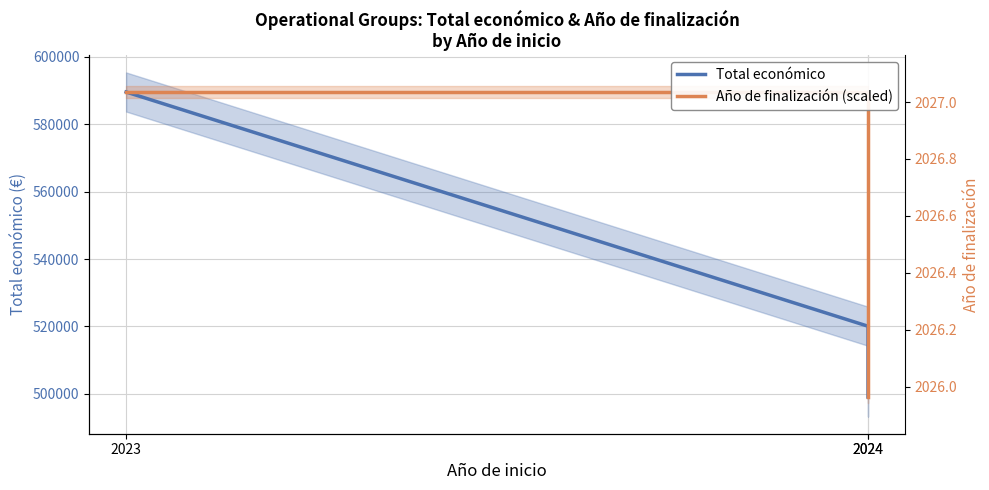

What is the difference between the maximum and minimum values in the Total económico series?

90525